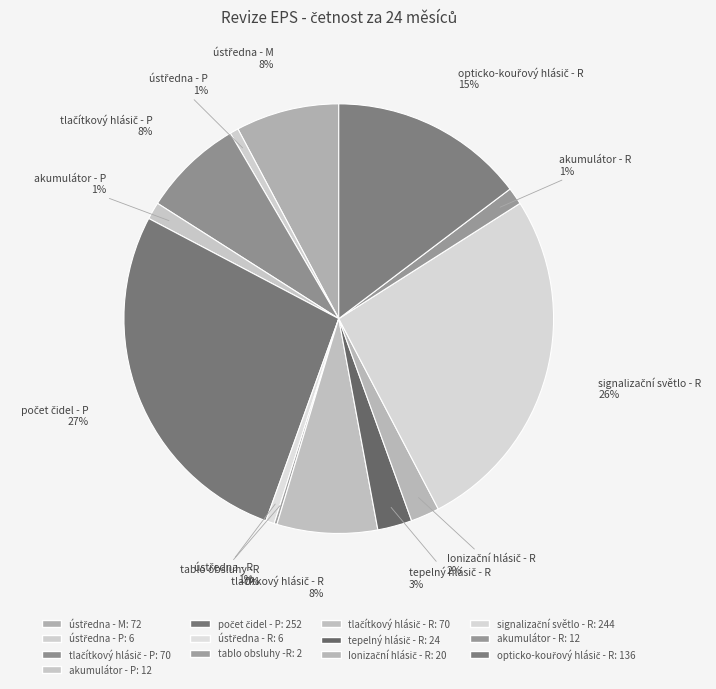

To the nearest percent, what is the difference between the largest and smallest slice percentages?

27%